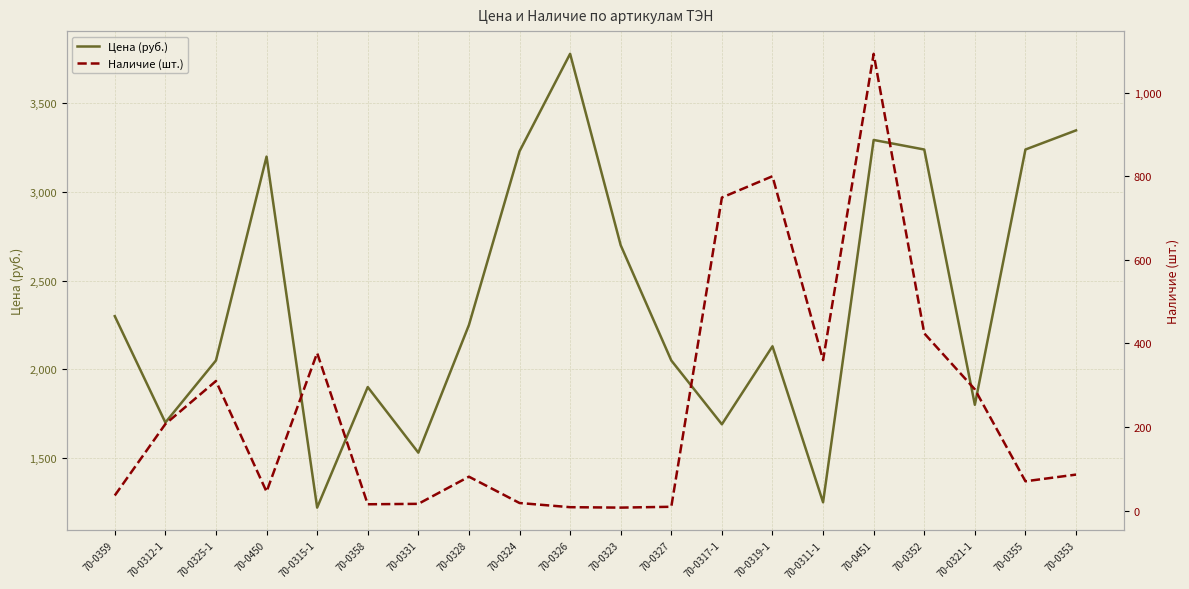

True or false: Цена (руб.) and Наличие (шт.) intersect in this chart.

False